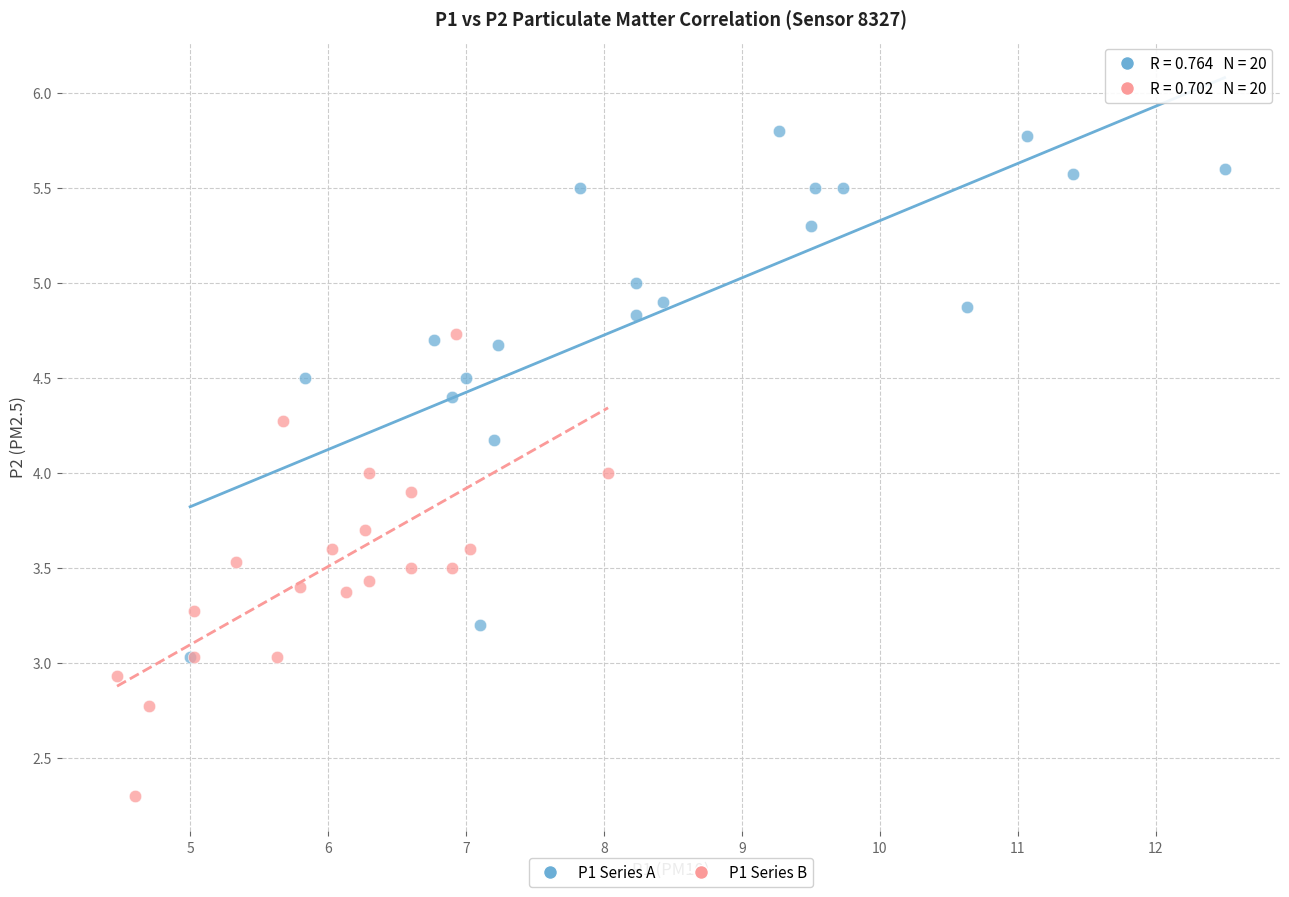

Which series reaches the maximum Y coordinate?

P1 Series A